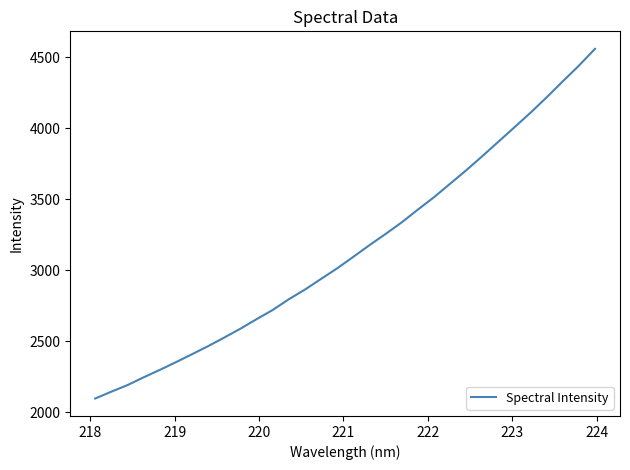

What is the smallest value displayed?

2096.6